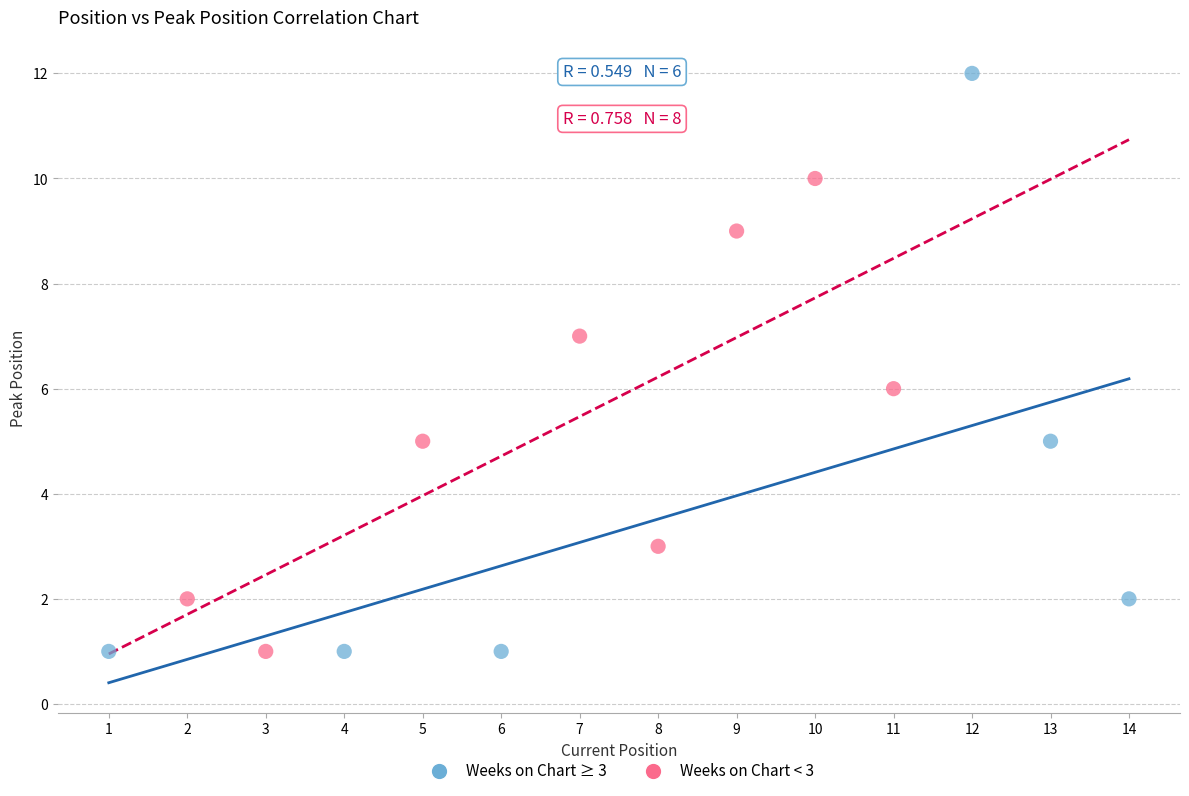

Which series reaches the maximum Y coordinate?

Weeks on Chart ≥ 3